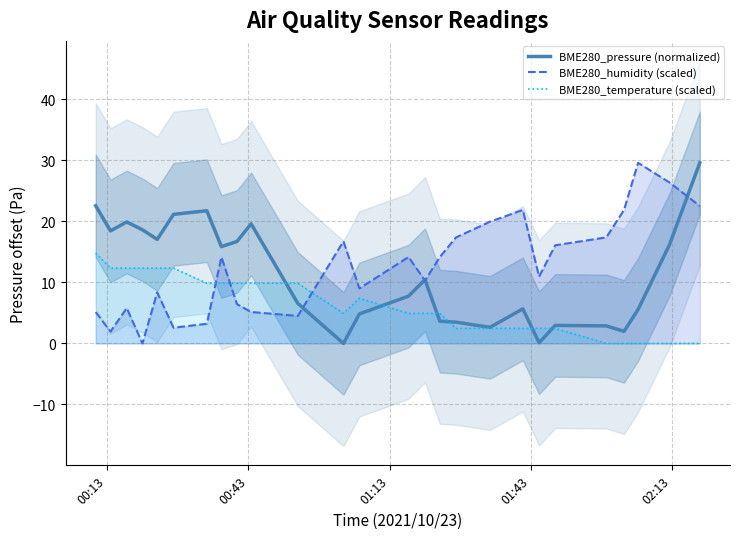

How many categories are shown in the chart?

26